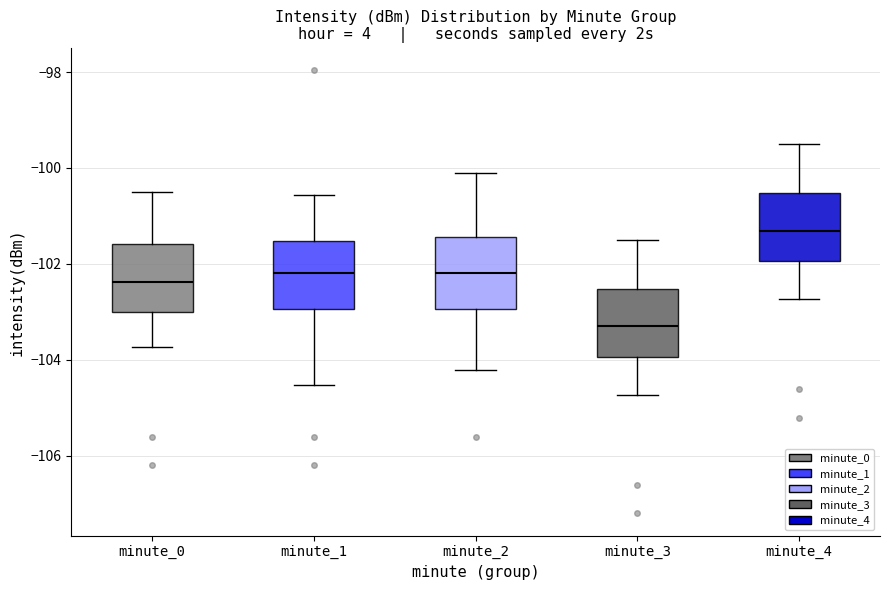

Reading left to right, transcribe this box plot: for each box, give where its median line is, the range the box spans, and where its two whiskers end, as read against the y-axis. The values are not printed on the chart, so give them approximately, as read against the axis.

minute_0: median -102.4, box -103.0 to -101.6, whiskers -103.8 to -100.6
minute_1: median -102.2, box -103.0 to -101.6, whiskers -104.6 to -100.6
minute_2: median -102.2, box -103.0 to -101.4, whiskers -104.2 to -100.2
minute_3: median -103.4, box -104.0 to -102.6, whiskers -104.8 to -101.6
minute_4: median -101.4, box -102.0 to -100.6, whiskers -102.8 to -99.6